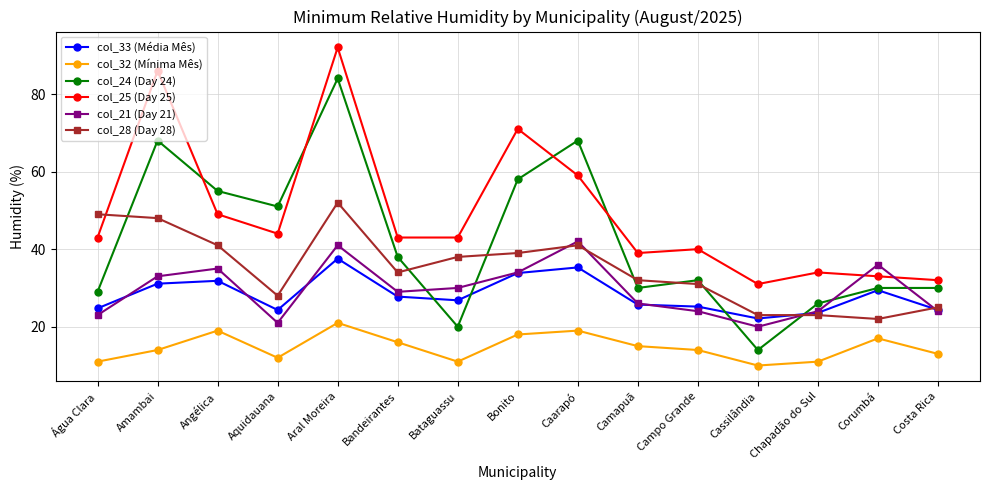

What is the difference between the highest and lowest values at Corumbá?

19.0